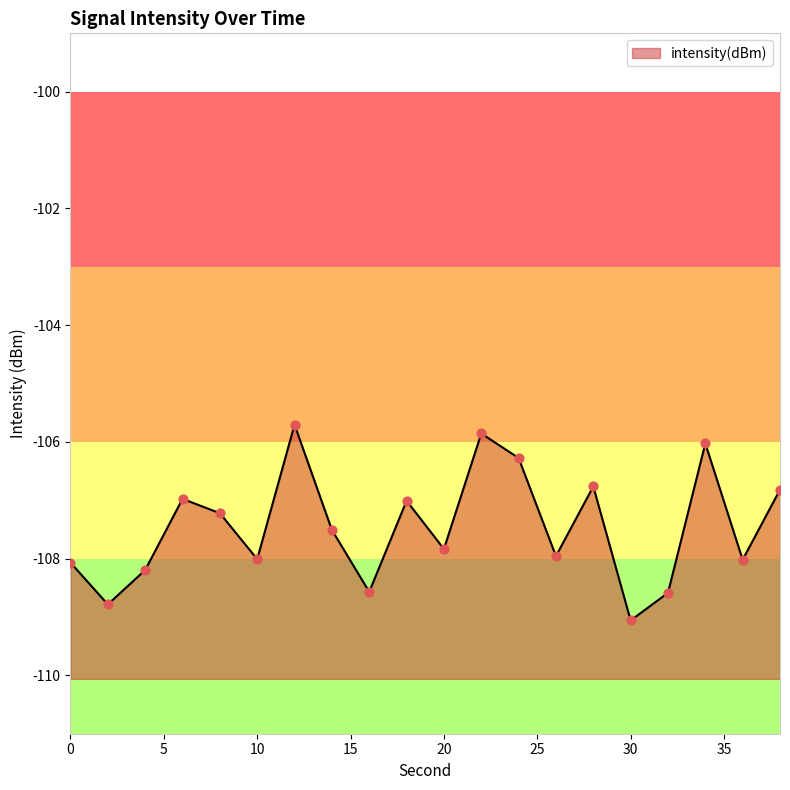

What is the change in value from 0 to 16?

-0.5